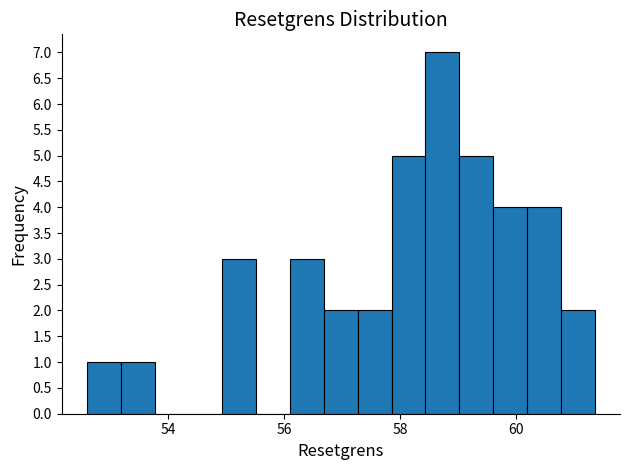

Read against the x-axis, roughly where is the centre of the tallest bar?

58.8